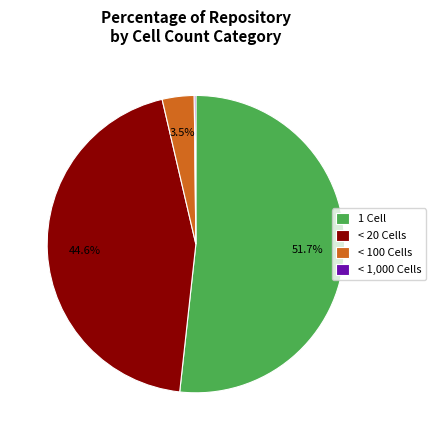

Which category accounts for the majority?

1 Cell